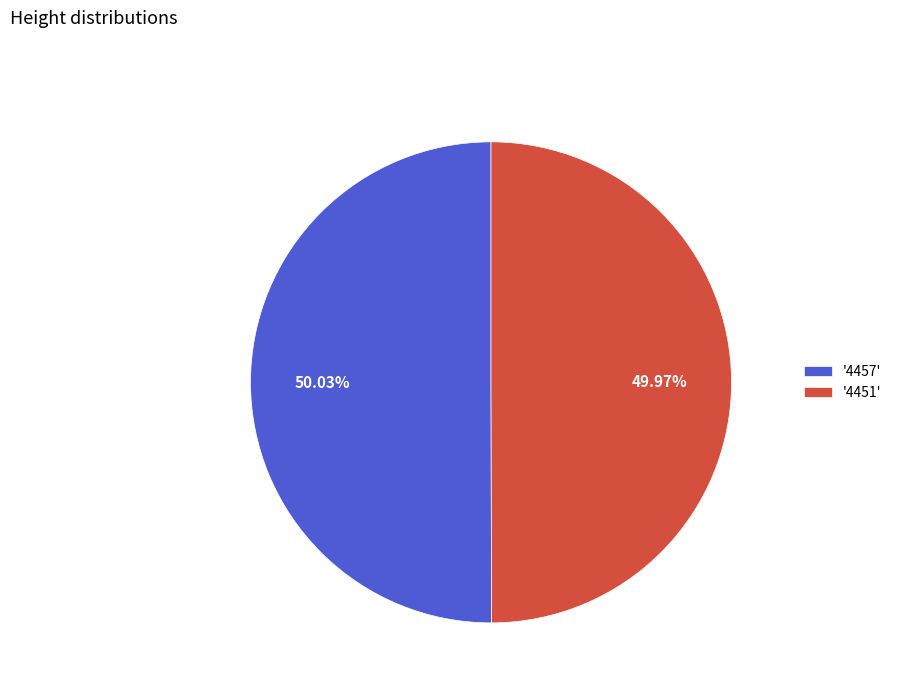

Approximately how many times larger is the value at '4457' compared to '4451'?

1.0